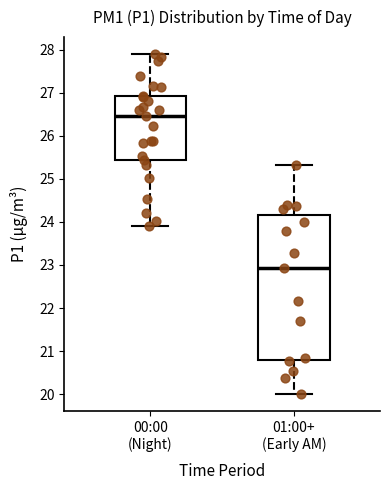

Reading left to right, read every box against the y-axis: the position of its median line, the range the box covers, and the ends of its whiskers. The values are not printed on the chart, so give them approximately, as read against the axis.

00:00 (Night): median 26.5, box 25.4 to 26.9, whiskers 23.9 to 27.9
01:00+ (Early AM): median 22.9, box 20.8 to 24.2, whiskers 20.0 to 25.3